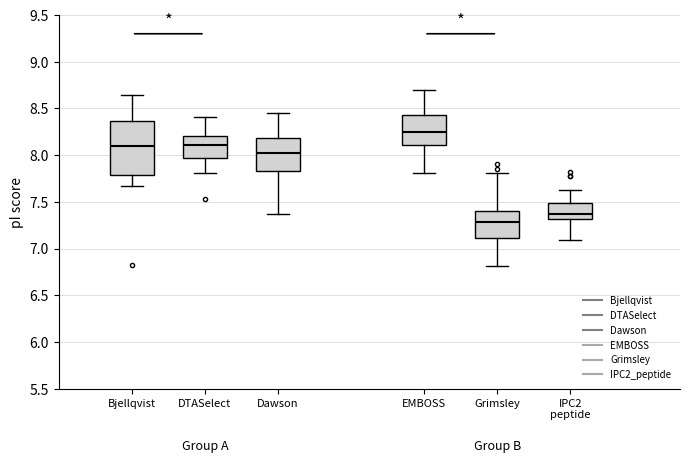

Reading left to right, transcribe this box plot: for each box, give where its median line is, the range the box spans, and where its two whiskers end, as read against the y-axis. The values are not printed on the chart, so give them approximately, as read against the axis.

Bjellqvist: median 8.10, box 7.80 to 8.35, whiskers 7.65 to 8.65
DTASelect: median 8.10, box 7.95 to 8.20, whiskers 7.80 to 8.40
Dawson: median 8.00, box 7.85 to 8.20, whiskers 7.35 to 8.45
EMBOSS: median 8.25, box 8.10 to 8.45, whiskers 7.80 to 8.70
Grimsley: median 7.30, box 7.10 to 7.40, whiskers 6.80 to 7.80
IPC2 peptide: median 7.35, box 7.30 to 7.50, whiskers 7.10 to 7.65